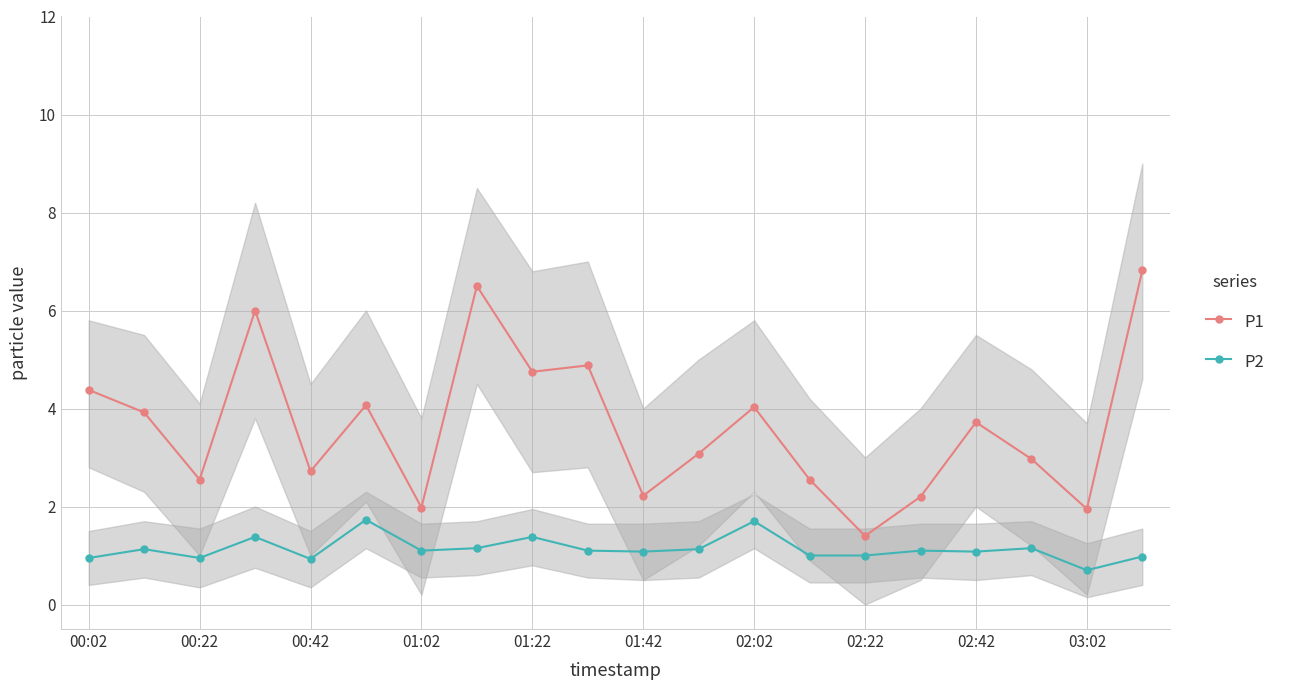

True or false: P2 has a value of 1.1 at 02:42.

True